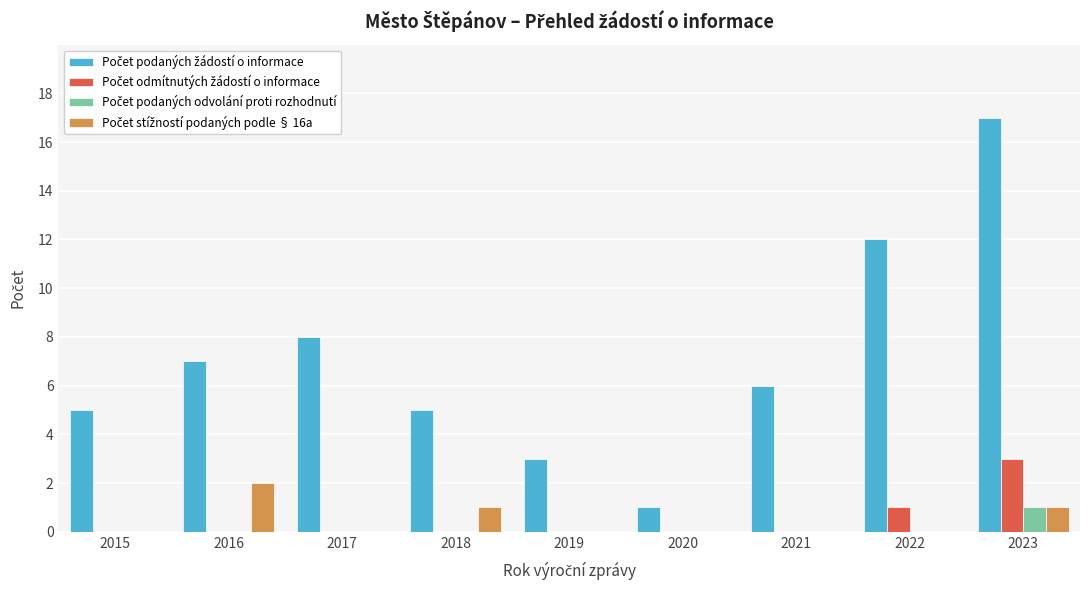

What is the total value across all series at 2016?

9